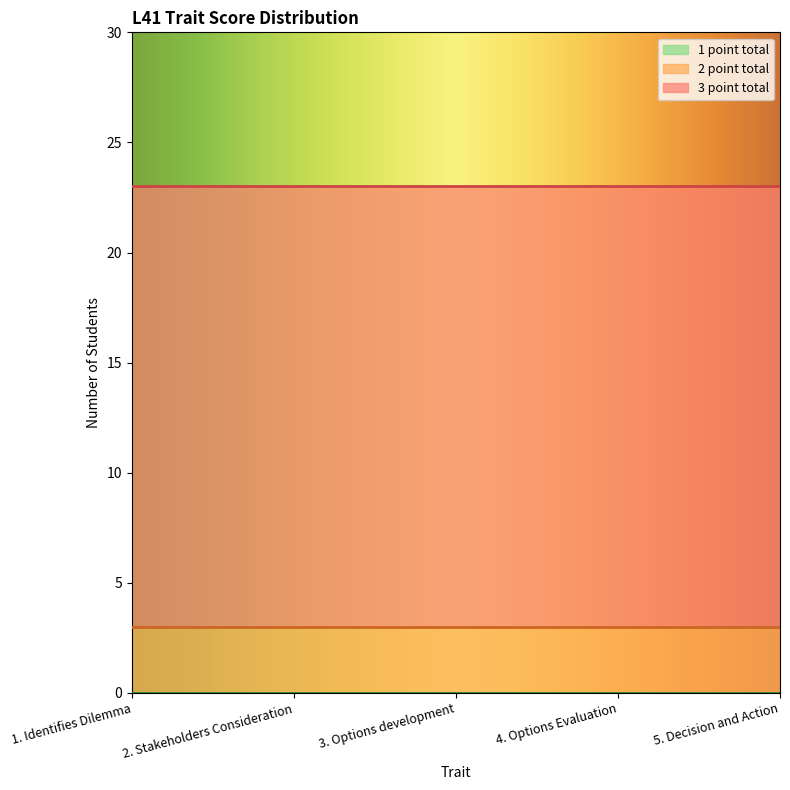

What position from the left is 5. Decision and Action?

5